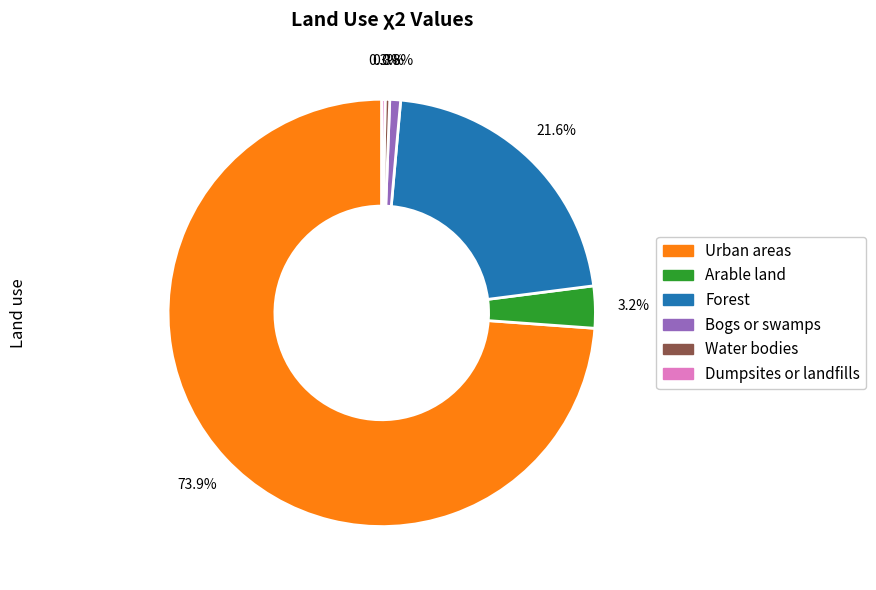

Does any single category account for the majority?

Yes